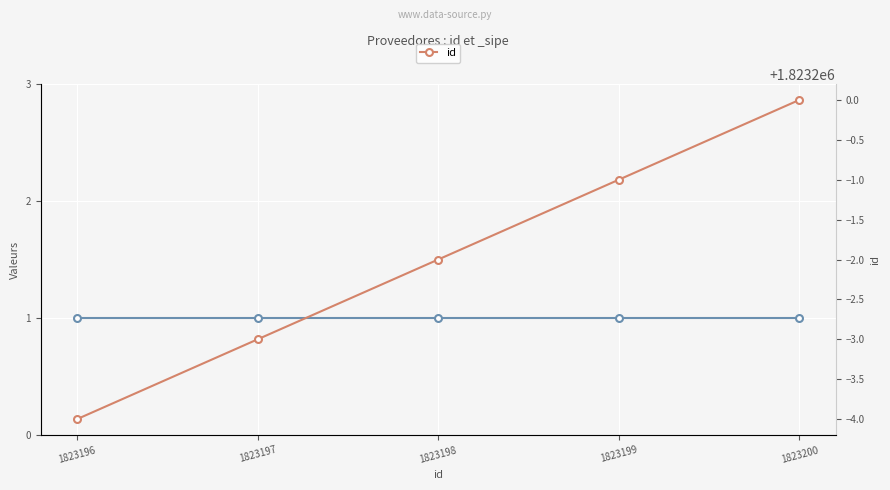

Which has a higher value, 1823200 or 1823197?

1823200